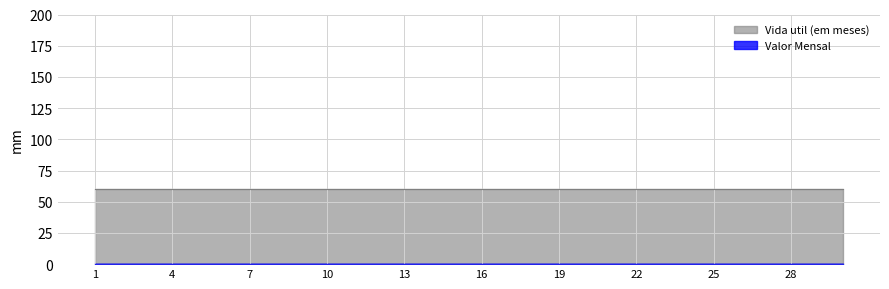

How many lines are shown in the chart?

2